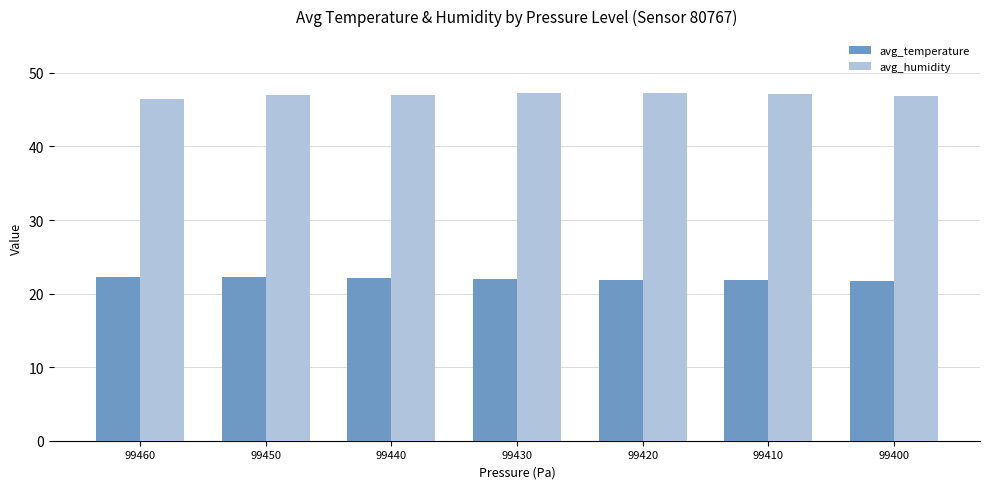

What is the total value across all series at 99420?

69.2